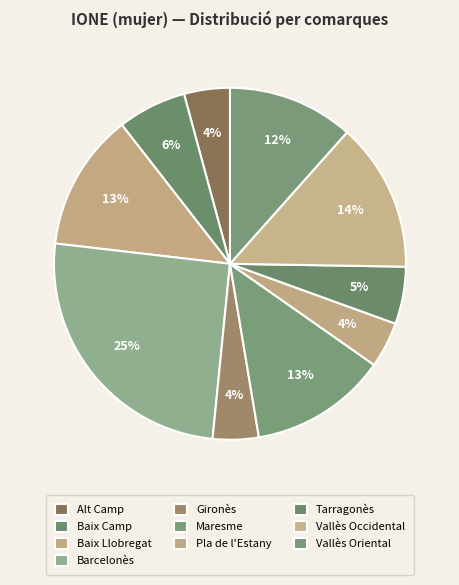

Count the number of slices in the pie.

10